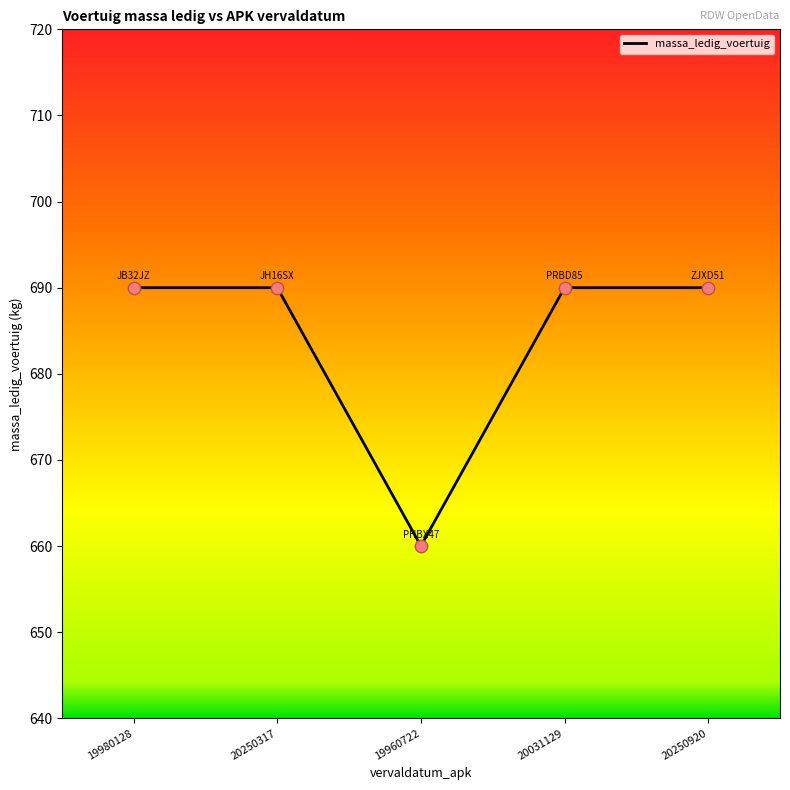

What is the change in value from 19960722 to 20031129?

+30